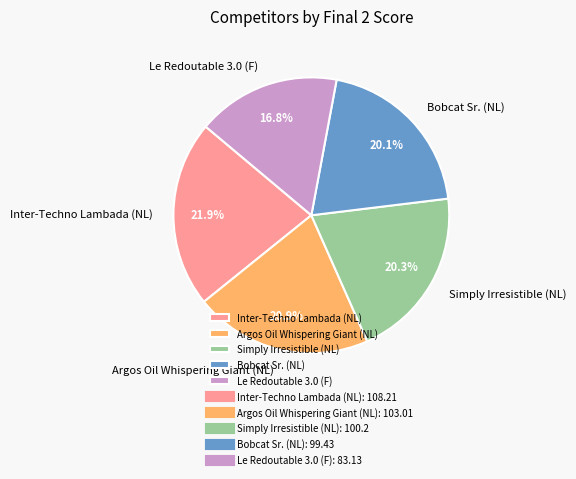

What portion of the pie excludes Inter-Techno Lambada (NL)?

78.1%